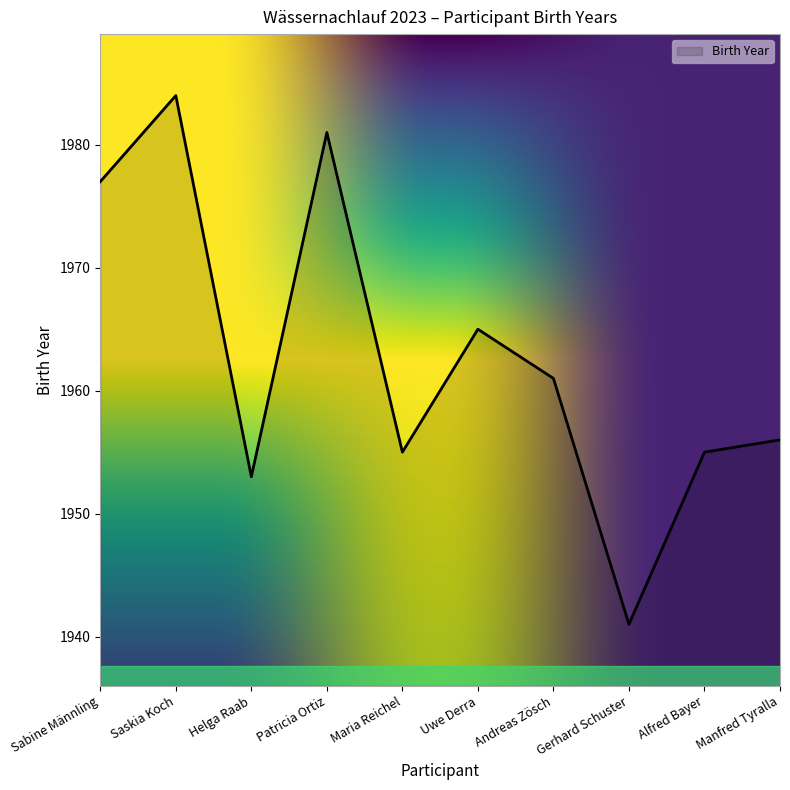

What is the ratio of the value at Helga Raab to the value at Saskia Koch?

1.0